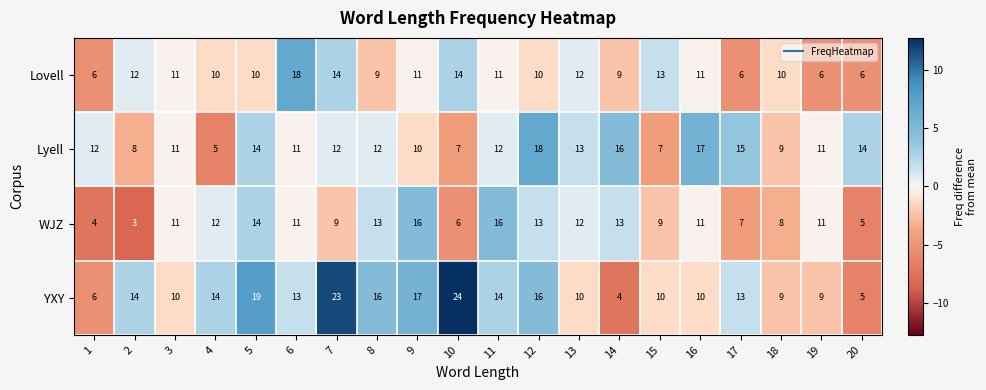

What is the minimum value for Lyell?

5